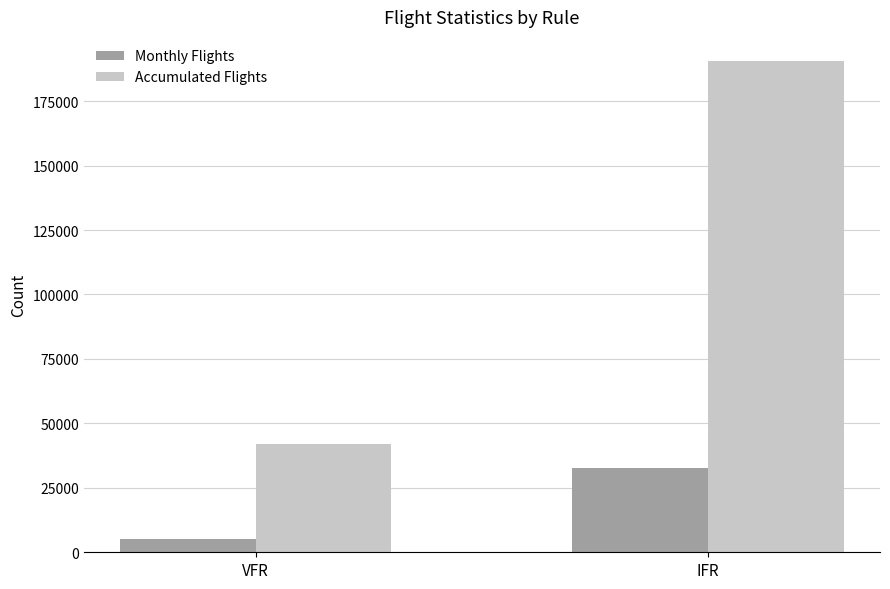

What value does the Accumulated Flights series have at VFR, to the nearest 10?

42090